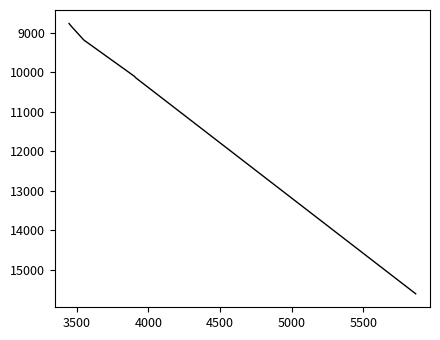

What is the average value?

10443